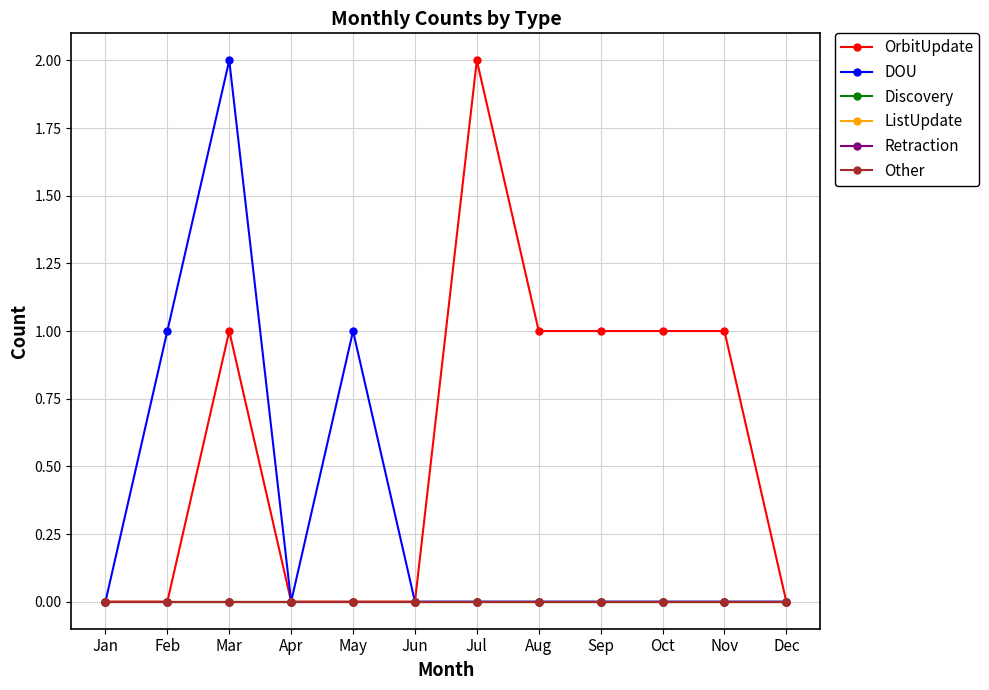

Is this an area chart (filled region under the line)?

No